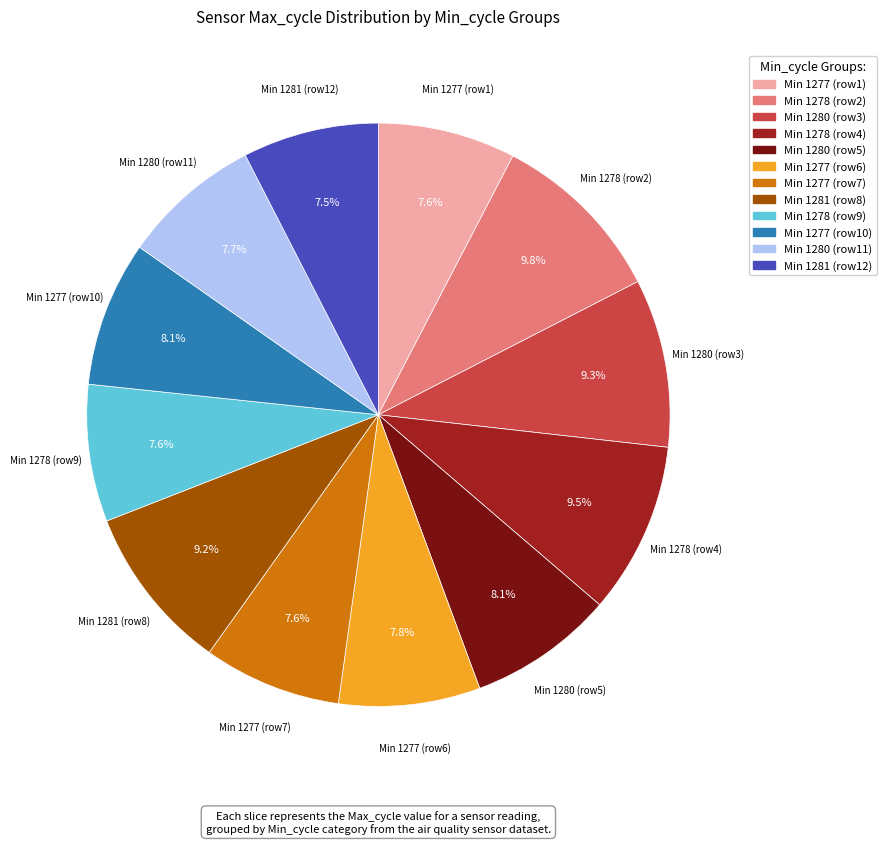

To the nearest percent, what is the difference between the largest and smallest slice percentages?

2%